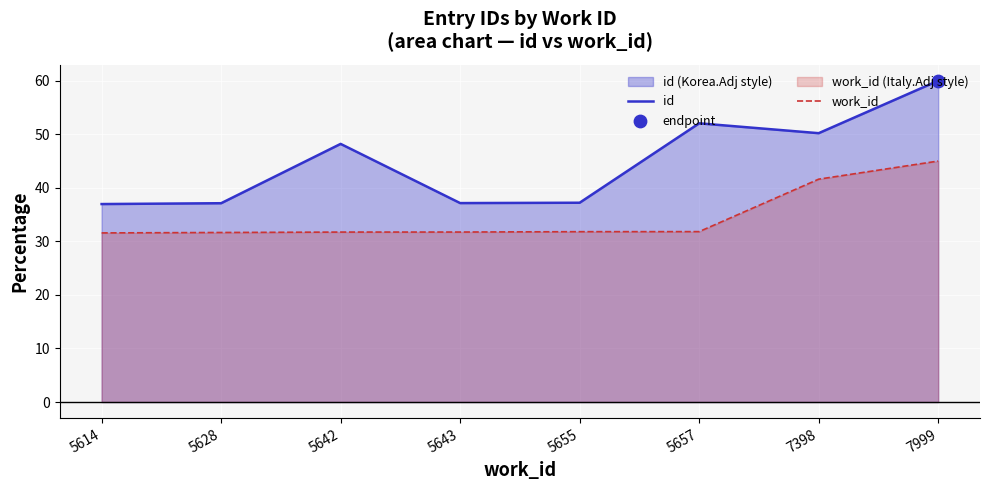

Which series contains the lowest Y value?

work_id